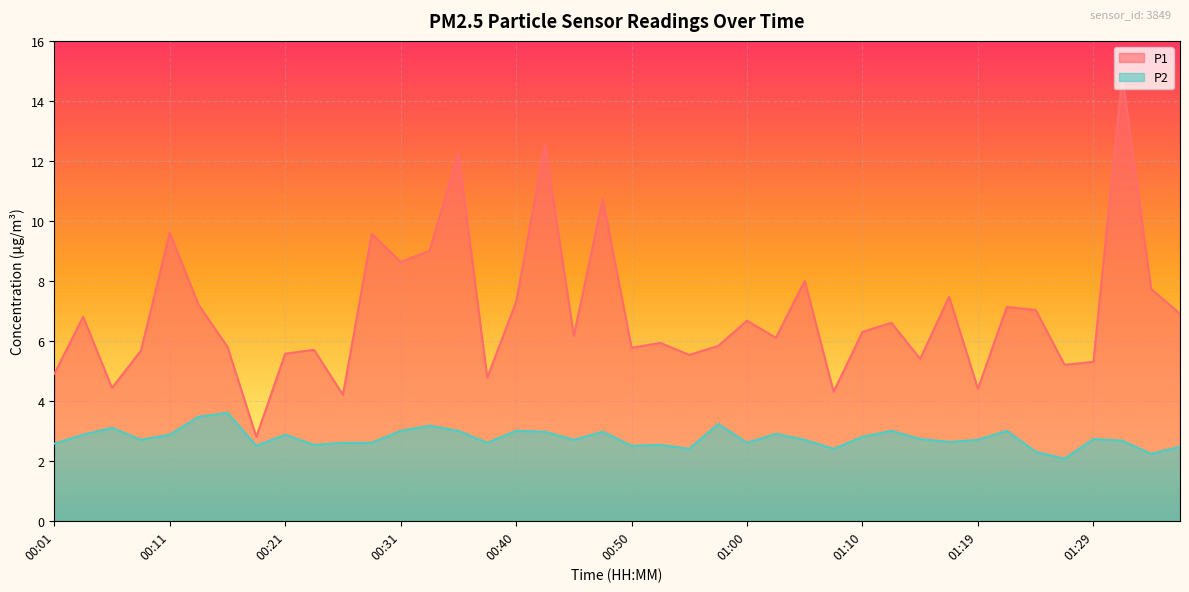

What are all the series names shown in the legend?

P1, P2